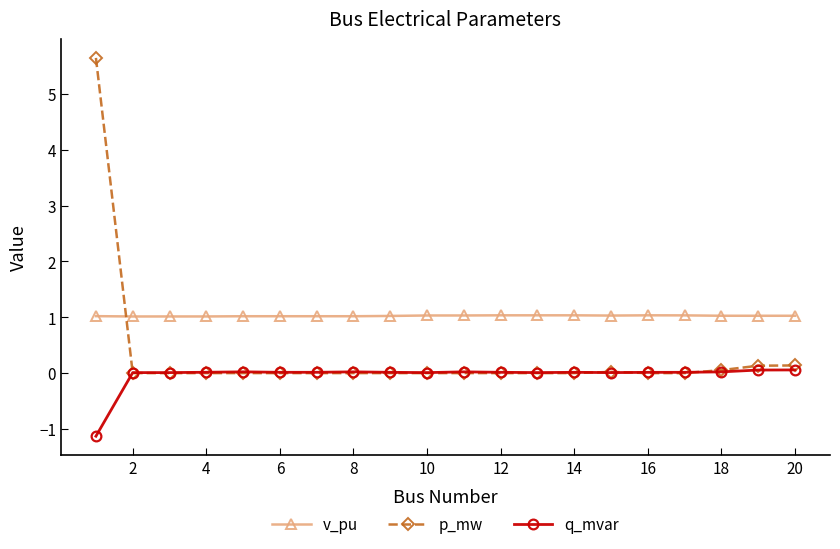

True or false: q_mvar has more than 2 points higher than both neighbors.

True